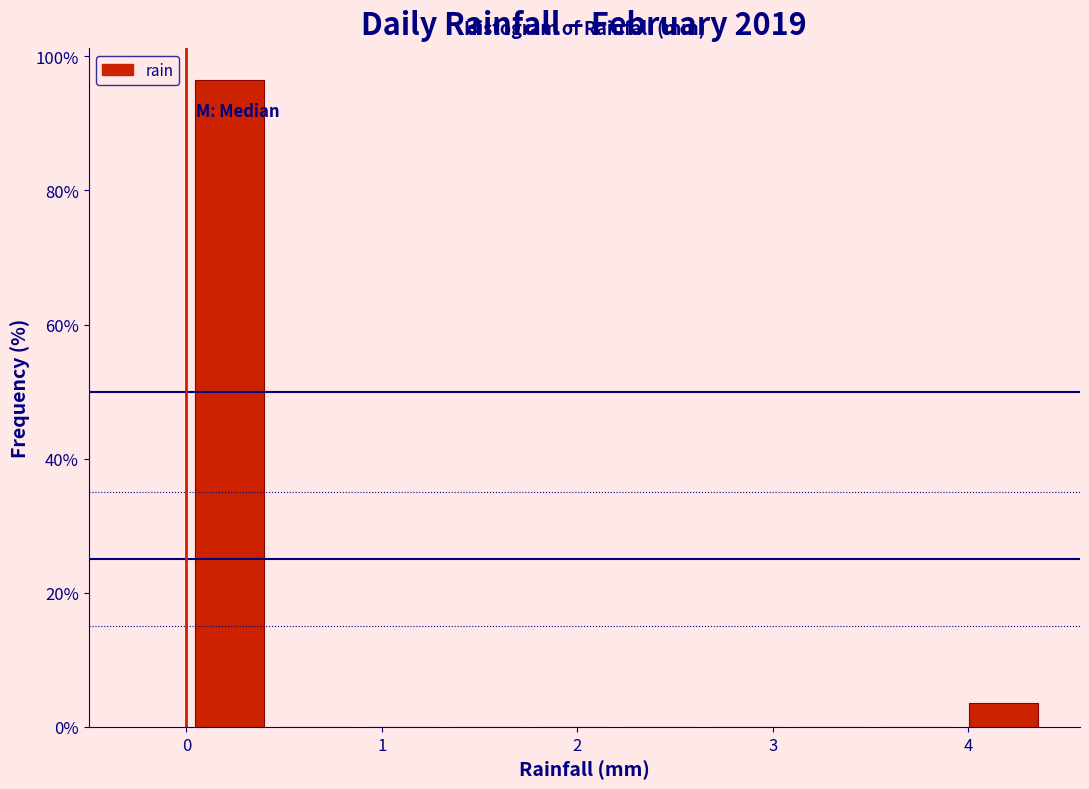

How tall is the bar that spans 0.00 to 0.44 on the x-axis? Neither the bar edges nor the heights are printed on the chart, so give them approximately, as read against the axes.

96